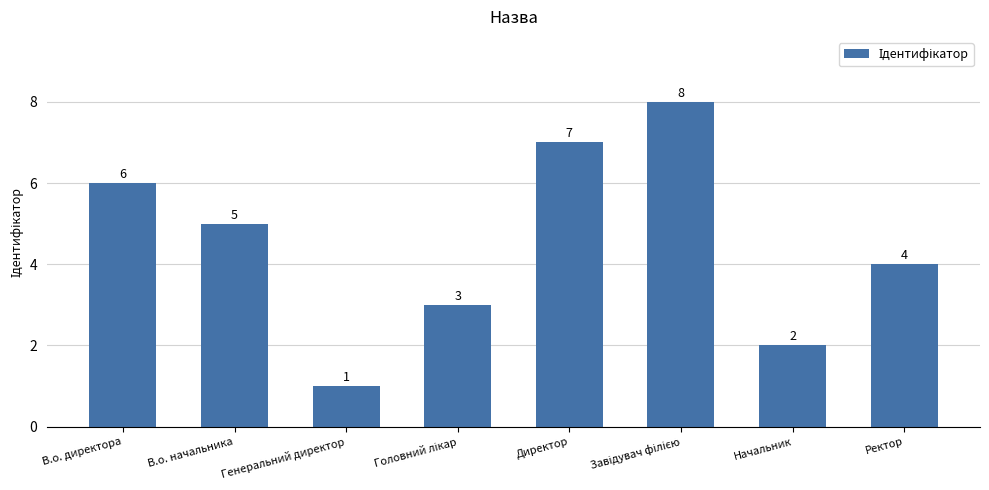

What is the sum of the values at Ректор and Директор?

11